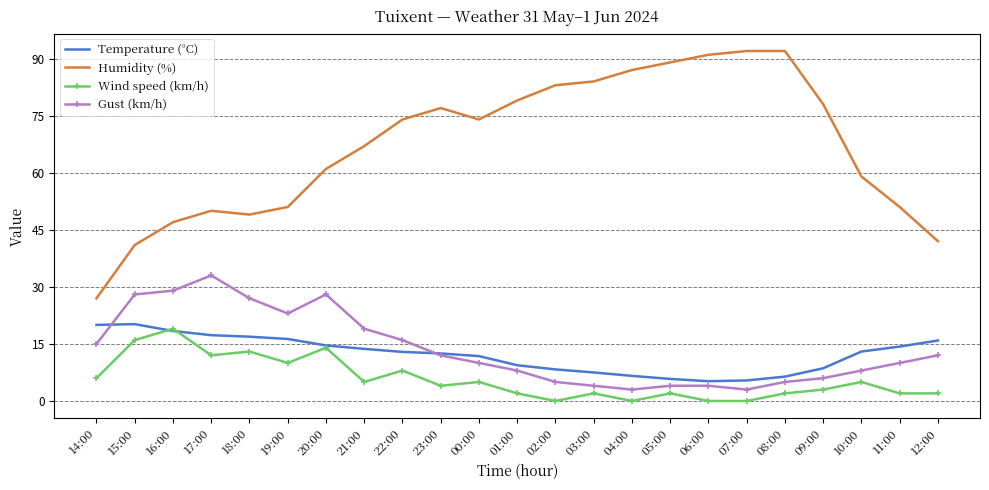

What is the difference between the highest and lowest values at 20:00?

47.0